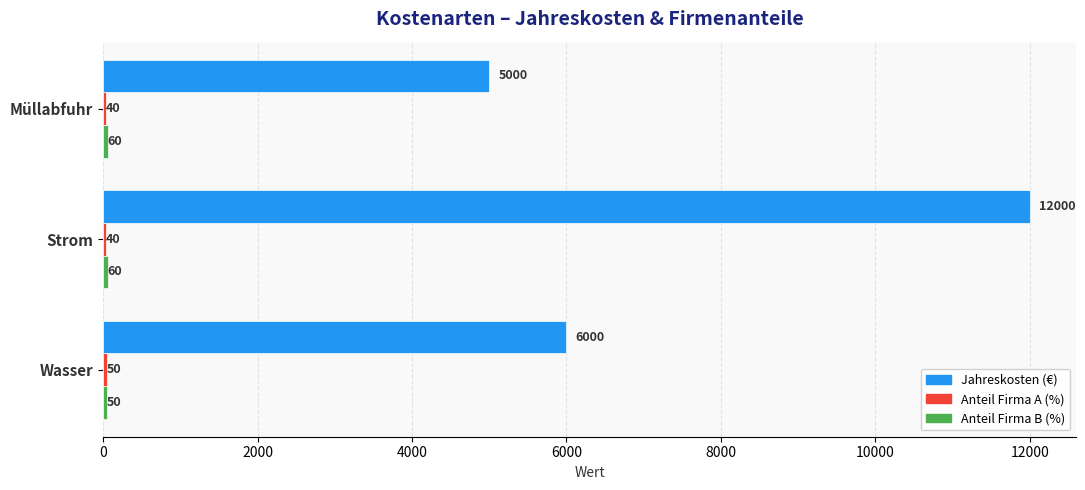

What is the minimum value shown in the chart?

40